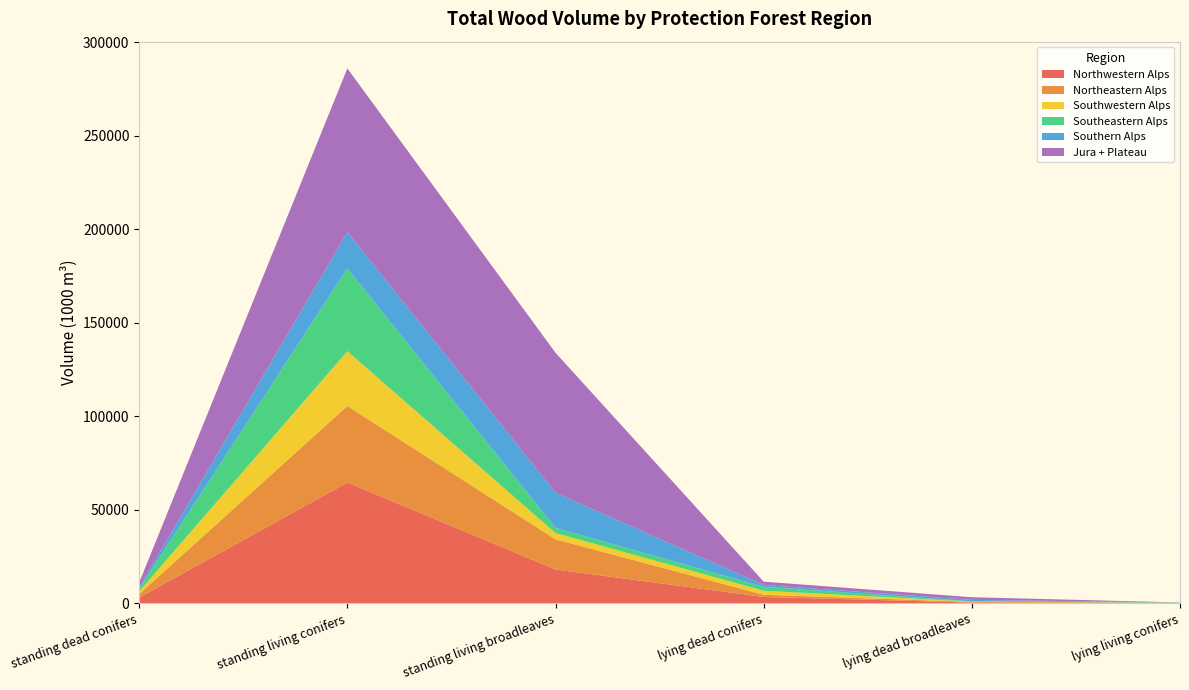

Reading left to right, list all the values displayed in this chart.

Northwestern Alps: 3143	64663	18187	3477	487	92
Northeastern Alps: 1910	40933	16113	1182	373	114
Southwestern Alps: 1389	29269	3337	2148	159	126
Southeastern Alps: 1420	44297	2776	2101	106	151
Southern Alps: 646	19399	18803	986	805	38
Jura + Plateau: 2670	87494	74812	1773	1399	31